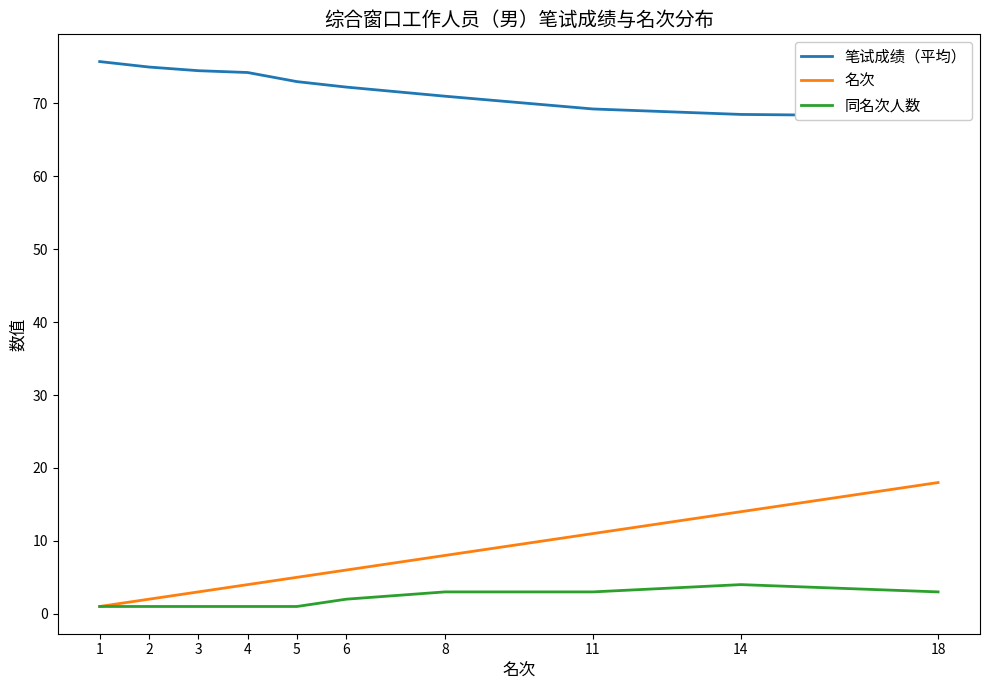

Between 5 and 8, which is larger?

5